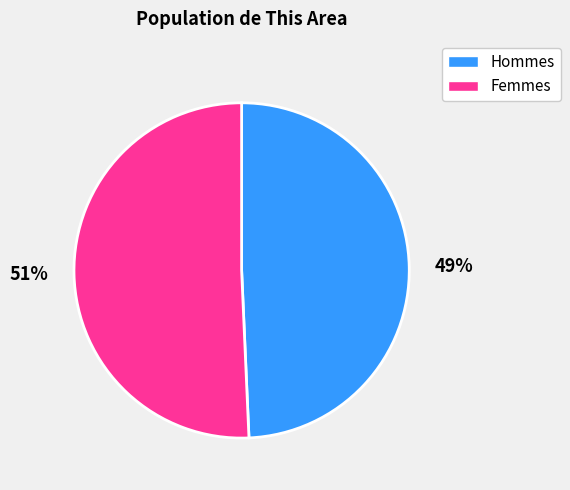

Which category has the smallest portion of the pie?

49%